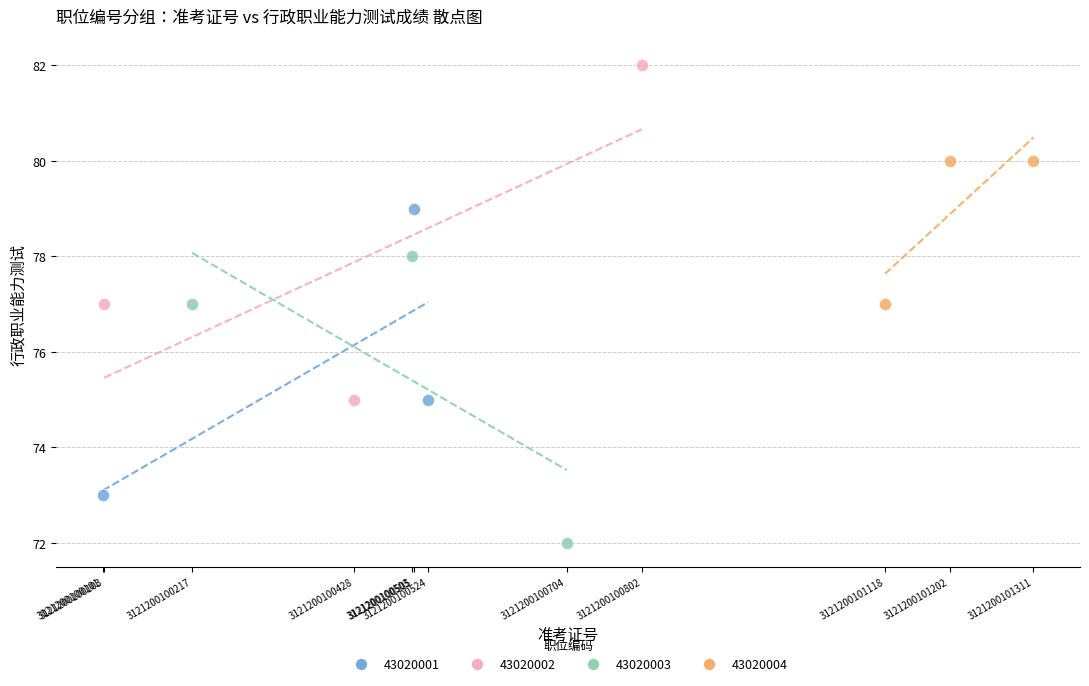

Which series contains the highest Y value?

43020002